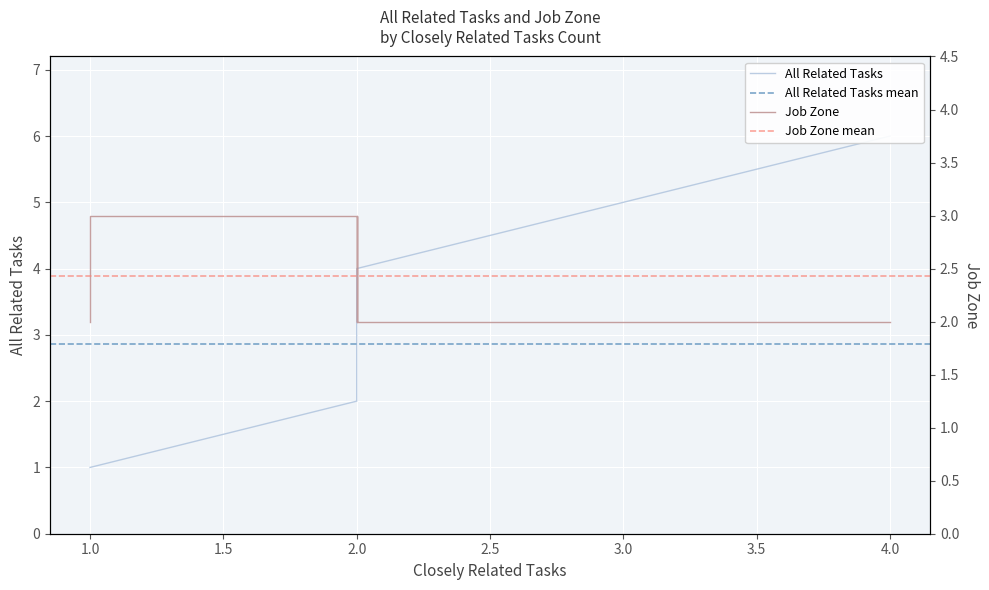

How many intersections are there between All Related Tasks and Job Zone?

1